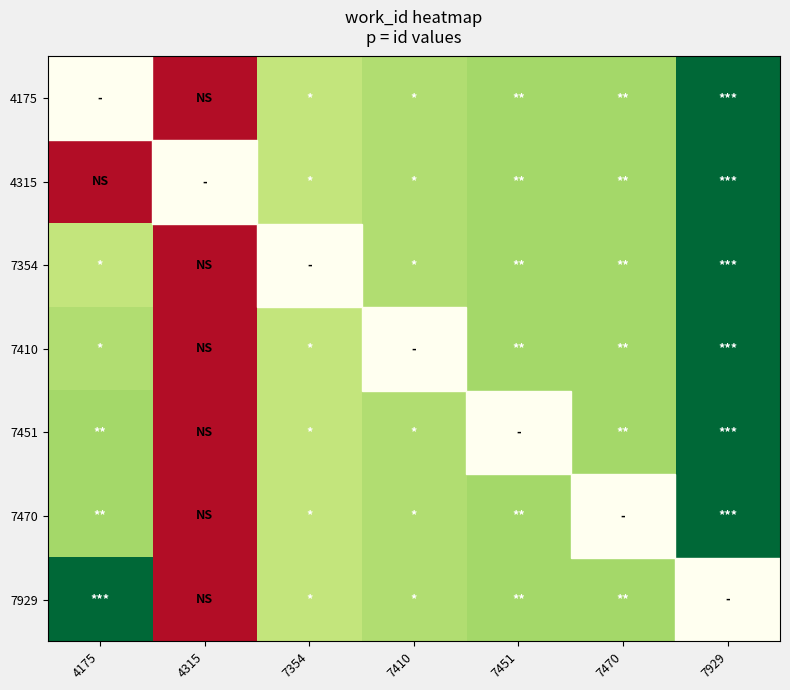

At 7410, list the series in order from largest to smallest.

4175, 4315, 7354, 7410, 7451, 7470, 7929